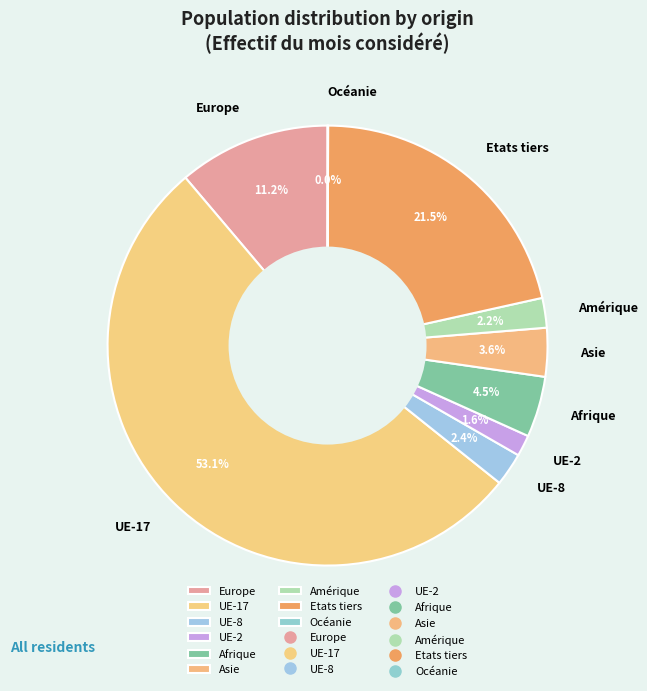

To the nearest percent, what is the difference between the Amérique and Europe slice percentages?

9%